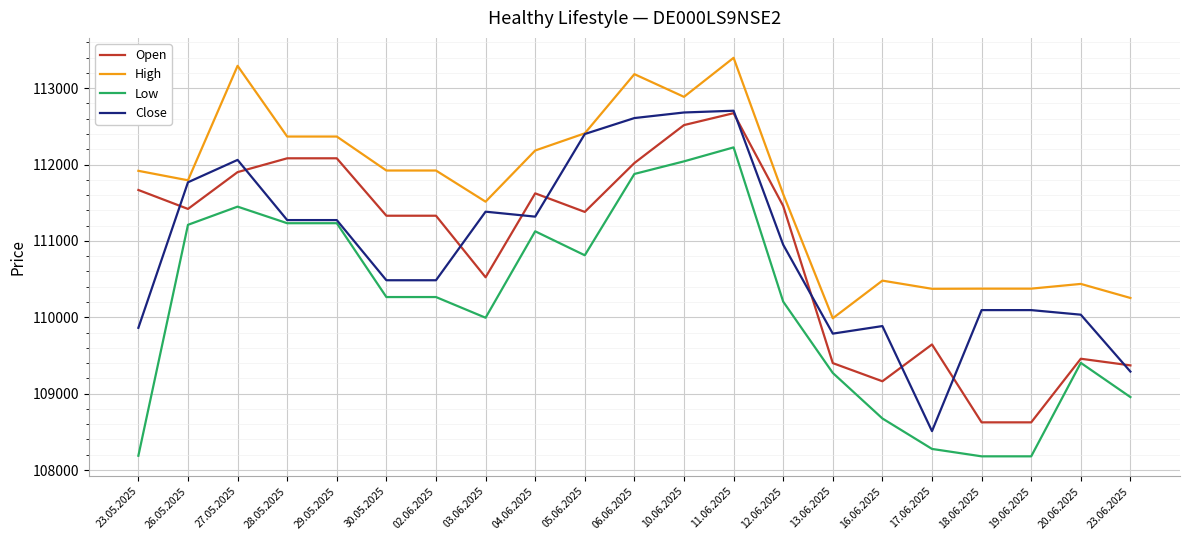

The Close series shows 156097 at 23.06.2025. True or false?

False